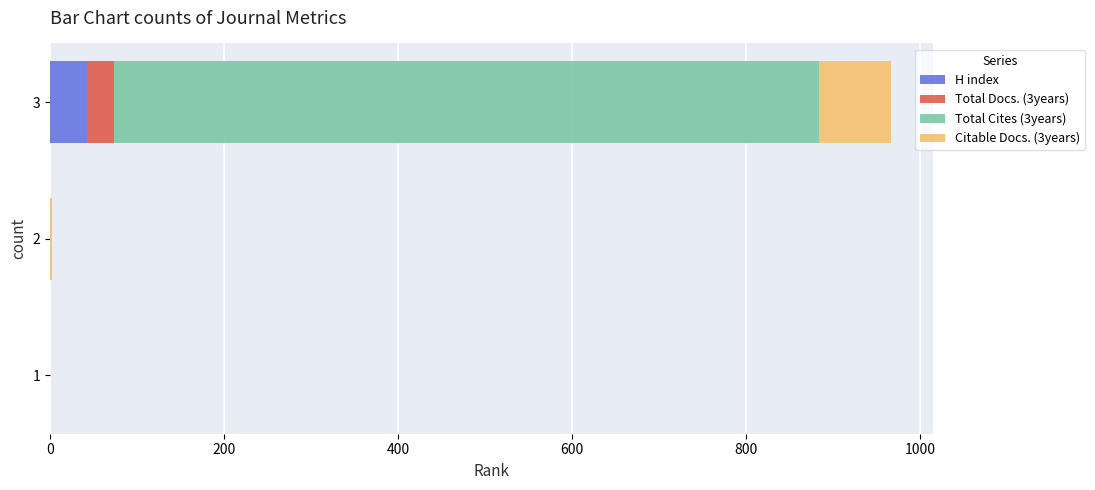

What is the sum of all H index values?

43